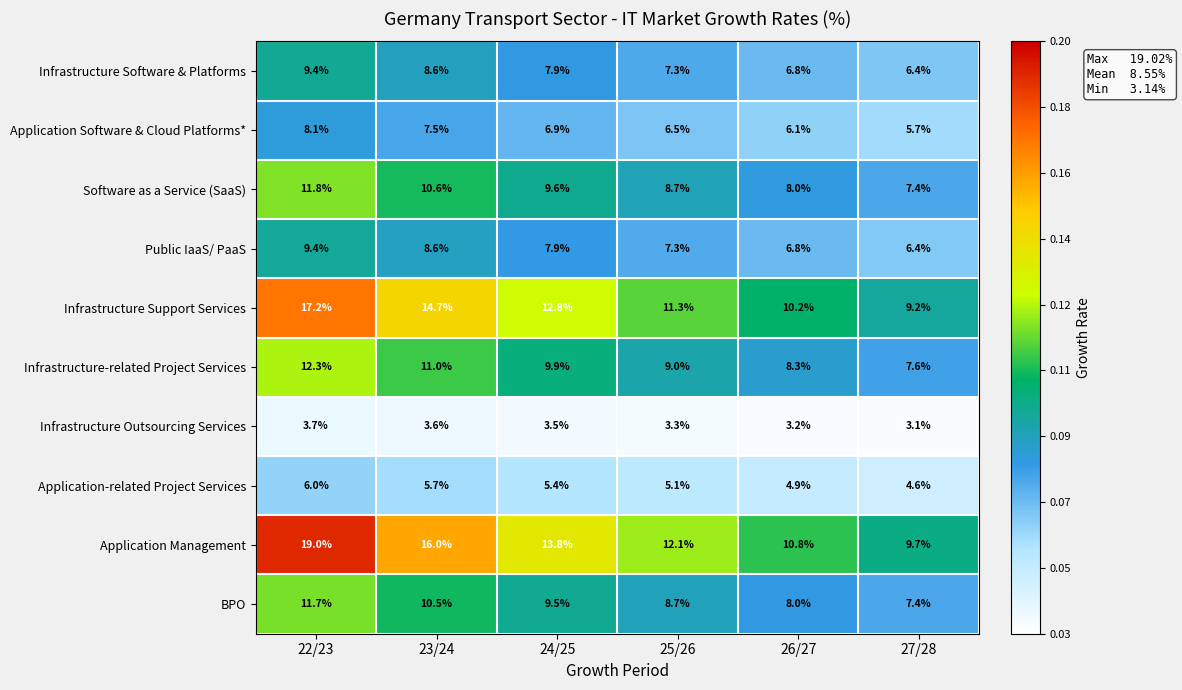

What is the spread (max minus min) of values at 23/24?

12.4